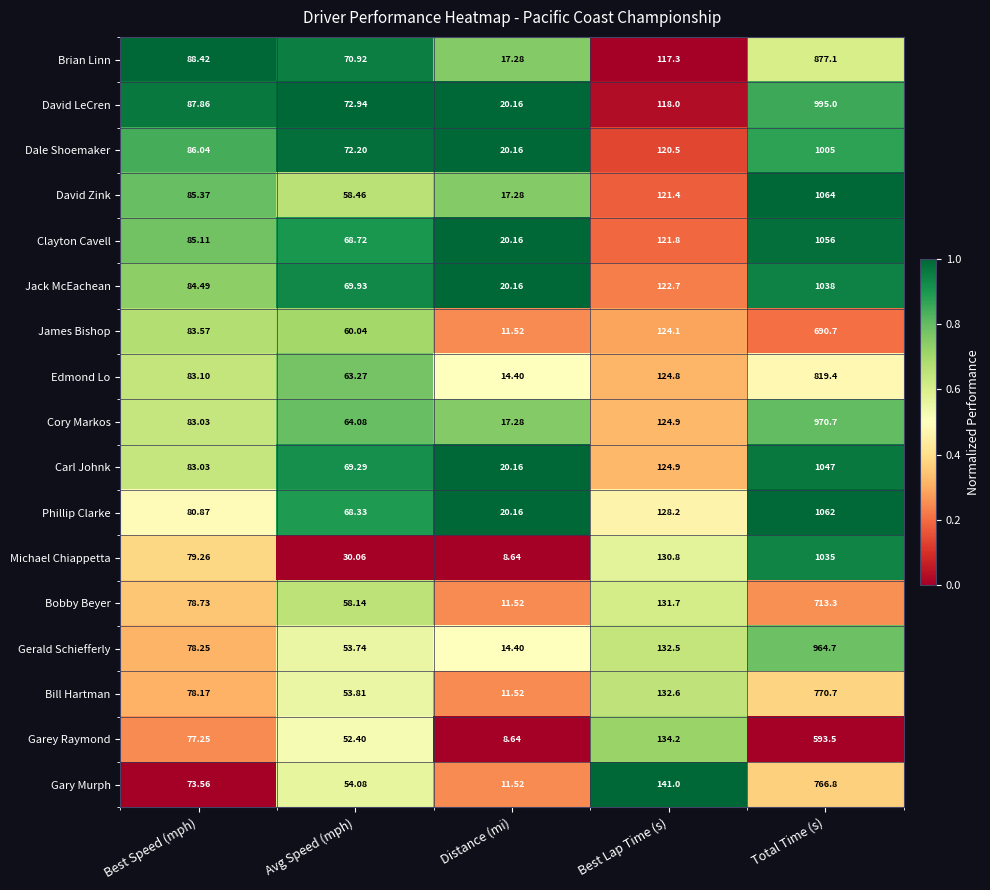

Between Best Speed (mph) and Total Time (s), which series saw the biggest shift?

Phillip Clarke